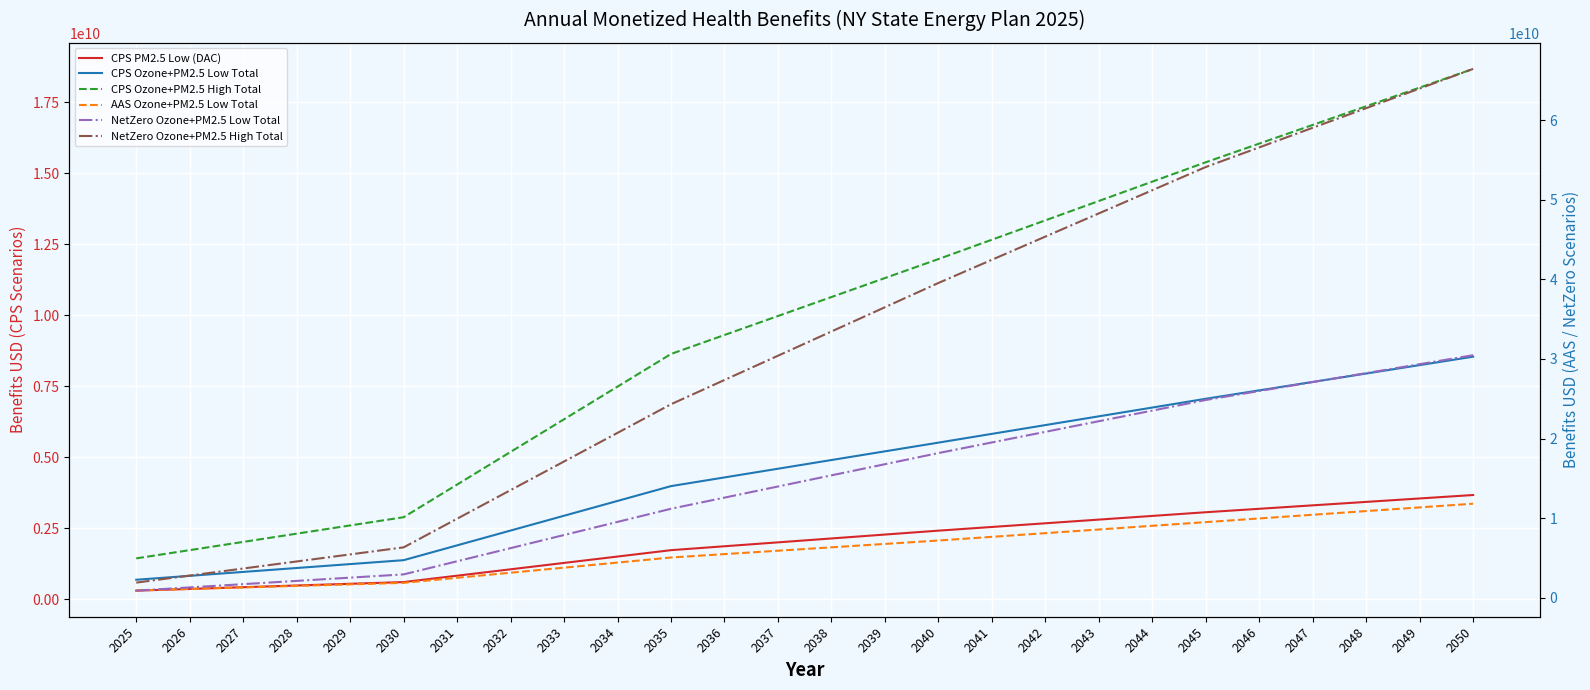

Reading left to right, list all the values displayed in this chart.

CPS PM2.5 Low (DAC): 2025=302186251.4	2026=362604703.2	2027=423023155.0	2028=483441606.8	2029=543860058.6	2030=604278510.4	2031=829007673.6	2032=1053736836.9	2033=1278466000.1	2034=1503195163.3	2035=1727924326.6	2036=1865361583.8	2037=2002798841.1	2038=2140236098.3	2039=2277673355.6	2040=2415110612.9	2041=2544819524.8	2042=2674528436.7	2043=2804237348.7	2044=2933946260.6	2045=3063655172.5	2046=3184990550.6	2047=3306325928.6	2048=3427661306.7	2049=3548996684.8	2050=3670332062.8
CPS Ozone+PM2.5 Low Total: 2025=685934837.8	2026=823814295.3	2027=961693752.8	2028=1099573210.4	2029=1237452667.9	2030=1375332125.4	2031=1896991511.3	2032=2418650897.2	2033=2940310283.1	2034=3461969669.0	2035=3983629054.9	2036=4289869484.6	2037=4596109914.3	2038=4902350344.0	2039=5208590773.7	2040=5514831203.4	2041=5823841936.6	2042=6132852669.7	2043=6441863402.8	2044=6750874136.0	2045=7059884869.1	2046=7356352223.8	2047=7652819578.4	2048=7949286933.1	2049=8245754287.8	2050=8542221642.4
CPS Ozone+PM2.5 High Total: 2025=1439182784.9	2026=1729081129.1	2027=2018979473.2	2028=2308877817.4	2029=2598776161.6	2030=2888674505.7	2031=4038477407.6	2032=5188280309.4	2033=6338083211.3	2034=7487886113.1	2035=8637689015.0	2036=9306094532.6	2037=9974500050.3	2038=10642905568.0	2039=11311311085.7	2040=11979716603.3	2041=12661691240.2	2042=13343665877.1	2043=14025640514.0	2044=14707615150.9	2045=15389589787.8	2046=16047272437.5	2047=16704955087.3	2048=17362637737.1	2049=18020320386.8	2050=18678003036.6
AAS Ozone+PM2.5 Low Total: 2025=927558288.8	2026=1118698152.5	2027=1309838016.2	2028=1500977879.9	2029=1692117743.6	2030=1883257607.3	2031=2520055743.6	2032=3156853879.9	2033=3793652016.1	2034=4430450152.4	2035=5067248288.7	2036=5493854263.5	2037=5920460238.4	2038=6347066213.2	2039=6773672188.0	2040=7200278162.9	2041=7662370269.4	2042=8124462376.0	2043=8586554482.5	2044=9048646589.0	2045=9510738695.6	2046=9973481536.6	2047=10436224377.5	2048=10898967218.5	2049=11361710059.4	2050=11824452900.4
NetZero Ozone+PM2.5 Low Total: 2025=905227903.5	2026=1313525291.7	2027=1721822679.8	2028=2130120068.0	2029=2538417456.1	2030=2946714844.2	2031=4594989817.7	2032=6243264791.2	2033=7891539764.7	2034=9539814738.2	2035=11188089711.7	2036=12587248422.9	2037=13986407134.2	2038=15385565845.5	2039=16784724556.7	2040=18183883268.0	2041=19517216068.4	2042=20850548868.8	2043=22183881669.2	2044=23517214469.5	2045=24850547269.9	2046=25975500893.6	2047=27100454517.3	2048=28225408141.0	2049=29350361764.7	2050=30475315388.4
NetZero Ozone+PM2.5 High Total: 2025=1913907789.2	2026=2799511070.8	2027=3685114352.3	2028=4570717633.9	2029=5456320915.4	2030=6341924196.9	2031=9936947741.9	2032=13531971286.9	2033=17126994831.8	2034=20722018376.8	2035=24317041921.8	2036=27362797819.4	2037=30408553717.1	2038=33454309614.8	2039=36500065512.5	2040=39545821410.2	2041=42458774546.7	2042=45371727683.2	2043=48284680819.7	2044=51197633956.2	2045=54110587092.7	2046=56575285012.8	2047=59039982932.9	2048=61504680852.9	2049=63969378773.0	2050=66434076693.1